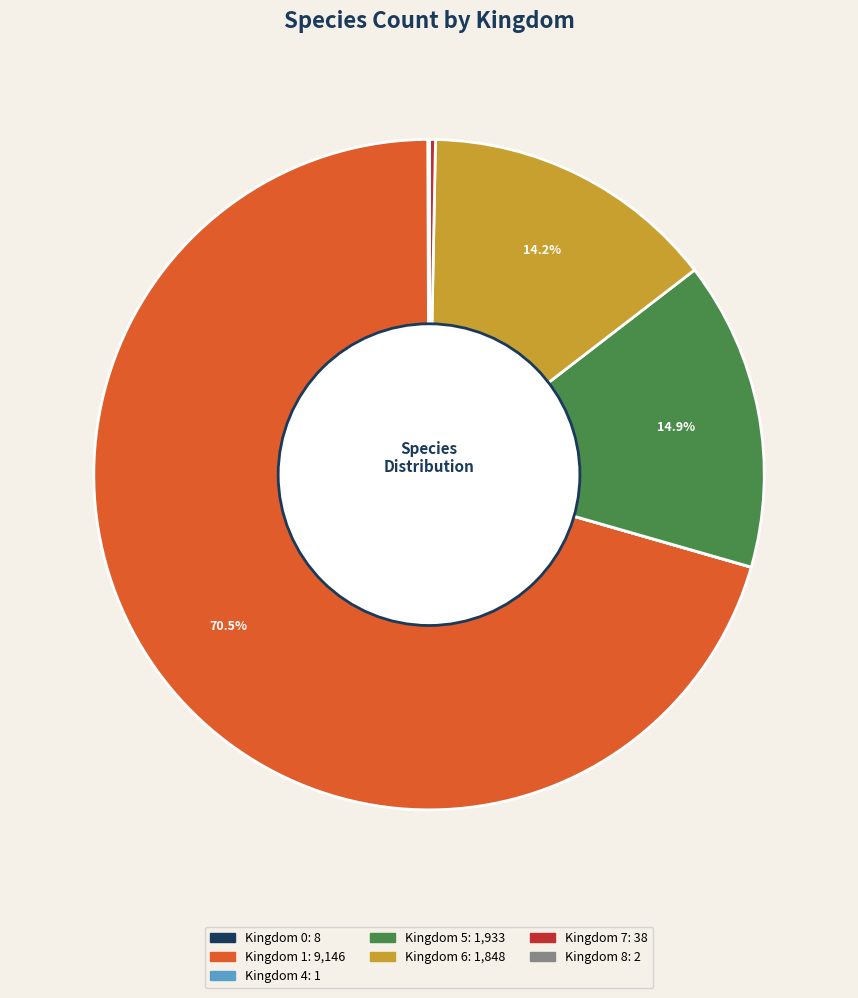

Which slice is the largest?

Kingdom 1